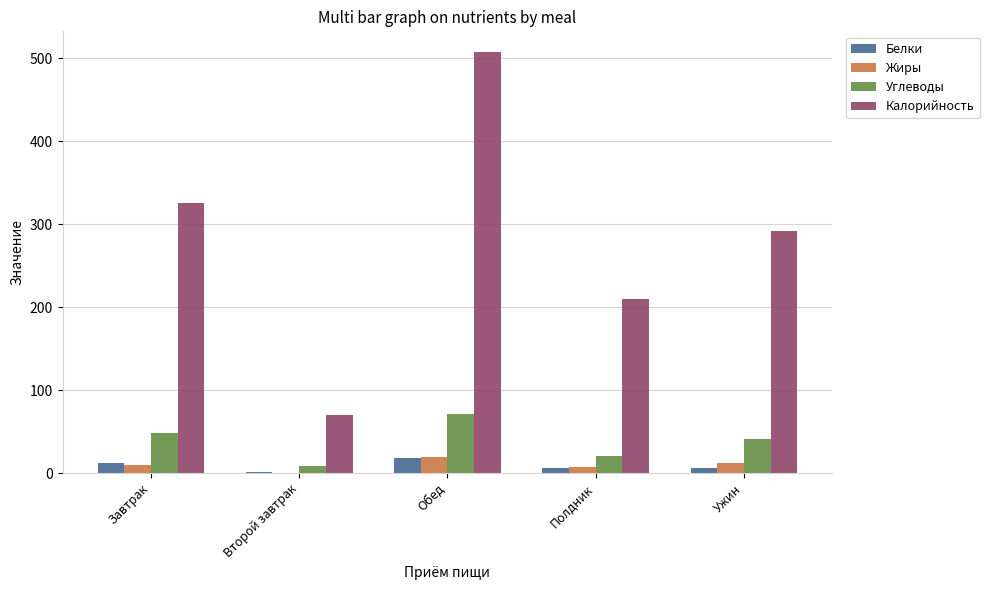

Read the Белки value at Второй завтрак.

0.9